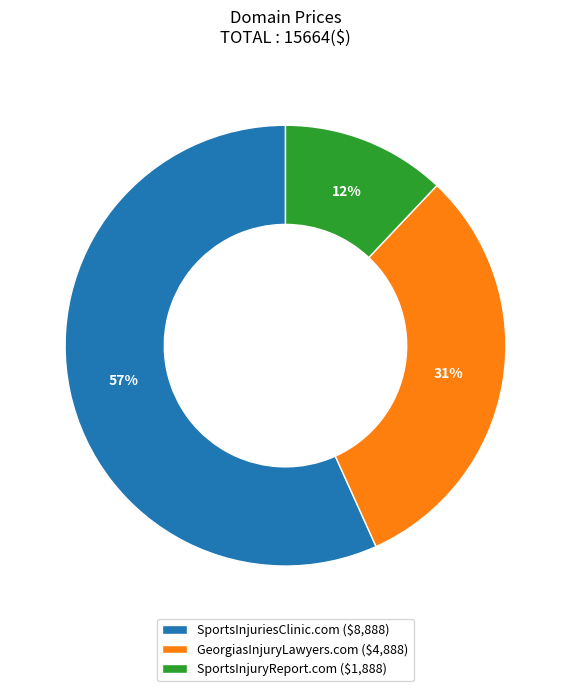

To the nearest percent, what is the difference between the largest and smallest slice percentages?

45%